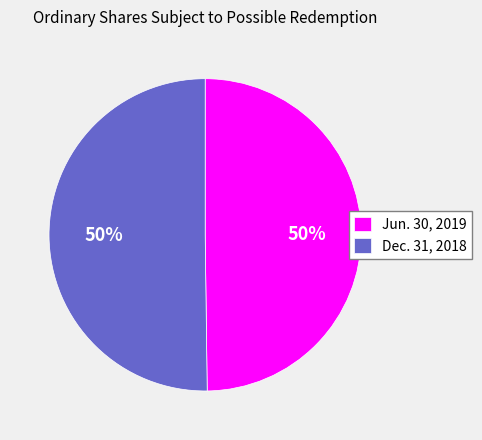

To the nearest percent, what percentage of the pie is Jun. 30, 2019?

50%